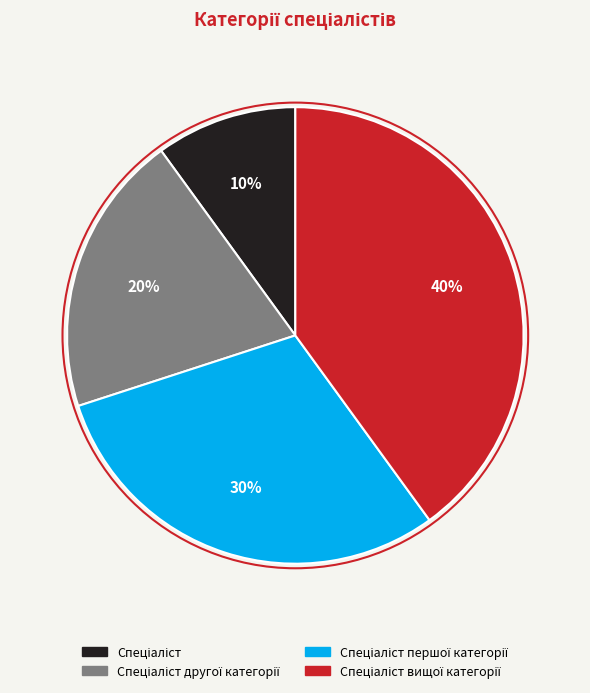

Is there a majority slice in this chart?

No